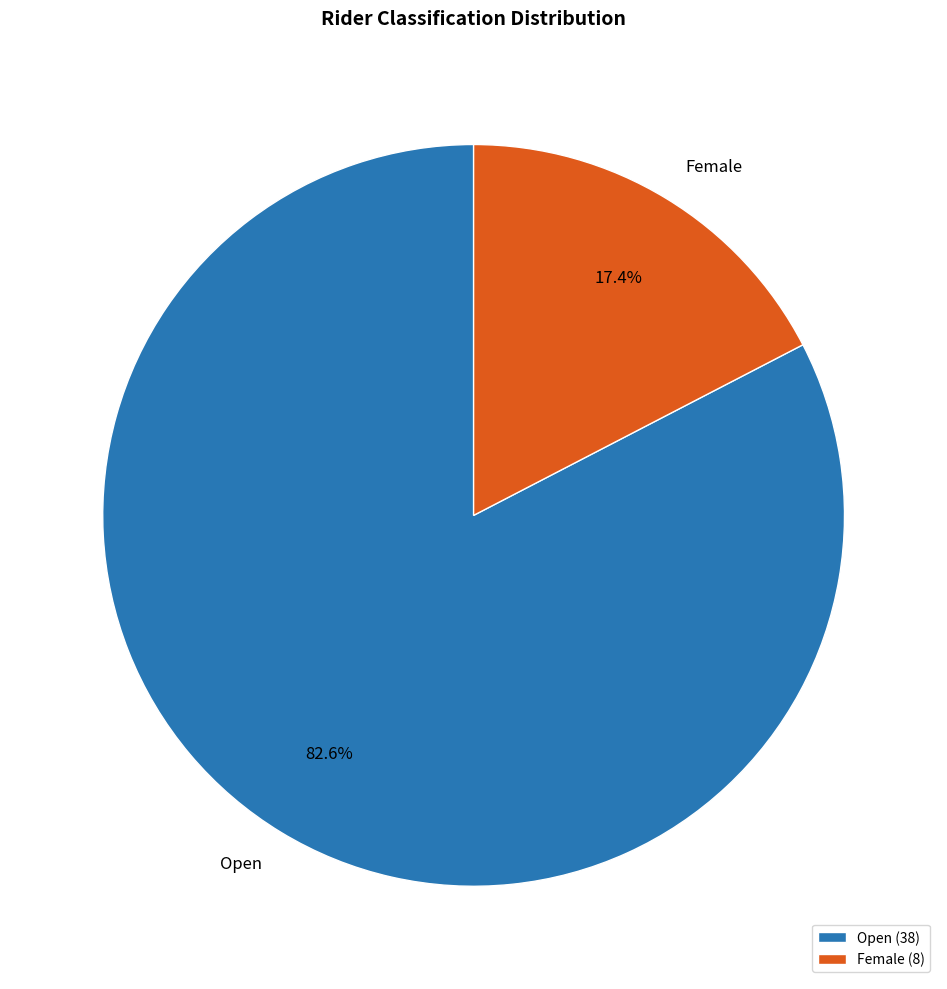

Which category accounts for the majority?

Open